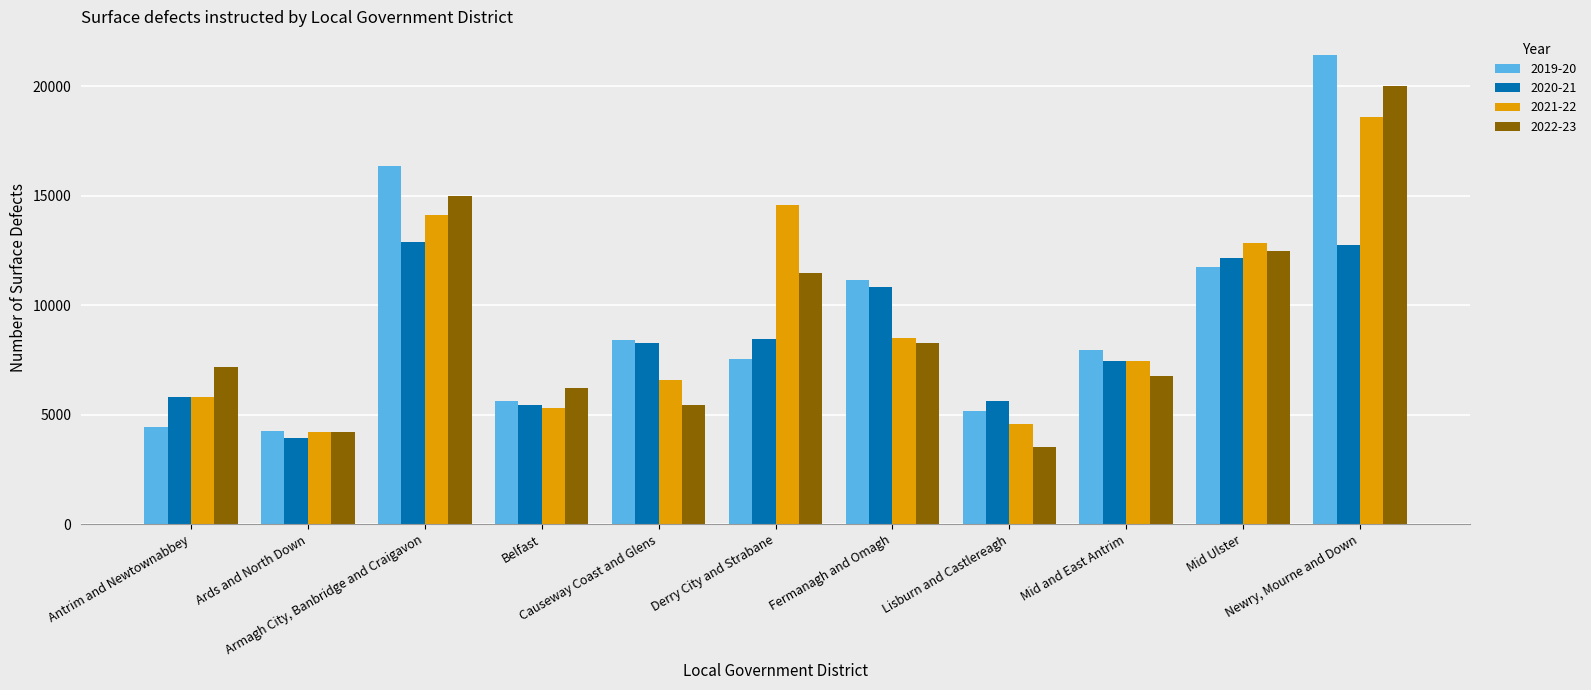

The 2020-21 series shows 7430 at Mid and East Antrim. True or false?

True